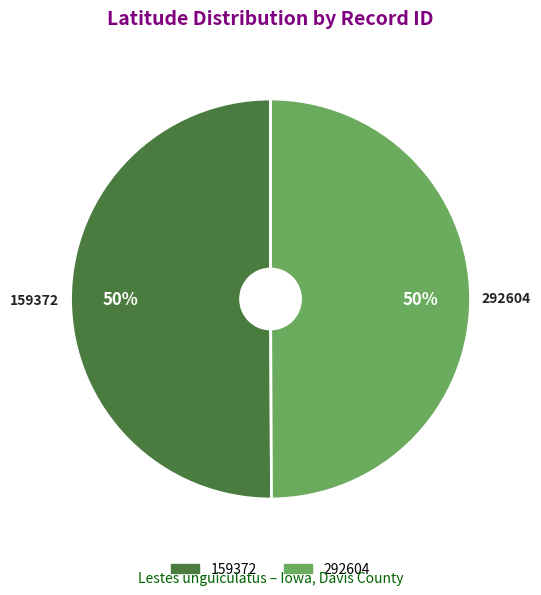

Combined, do 292604 and 159372 account for over 50%?

Yes